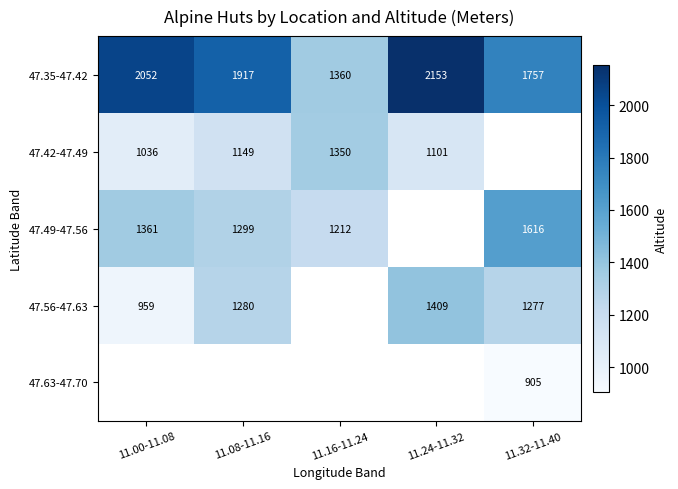

Between 11.16-11.24 and 11.24-11.32, which is larger?

11.24-11.32